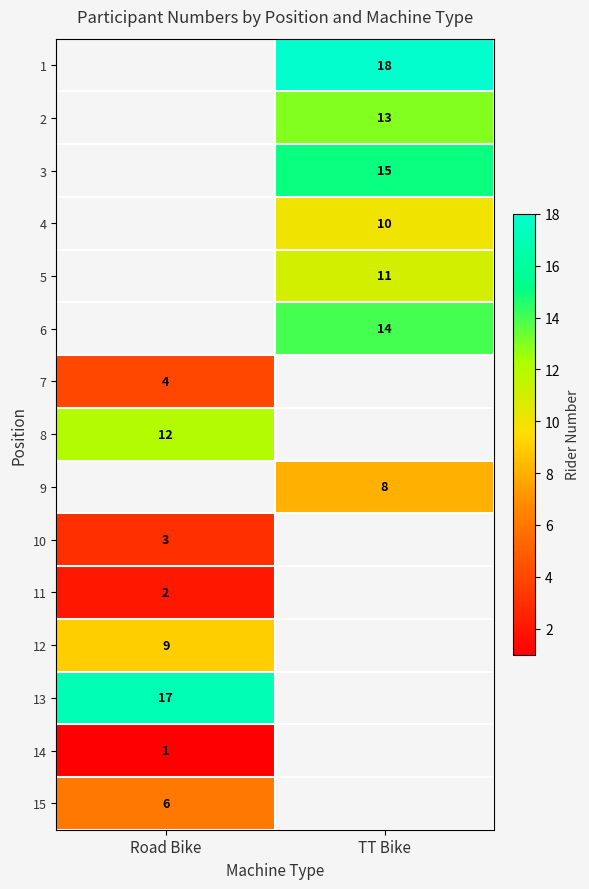

True or false: 9 has a value of 12.3 at TT Bike.

False